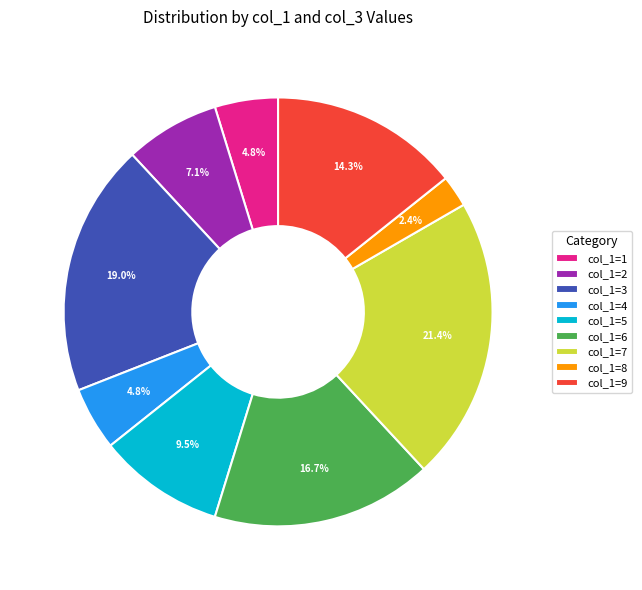

What portion of the pie excludes col_1=4?

95.2%